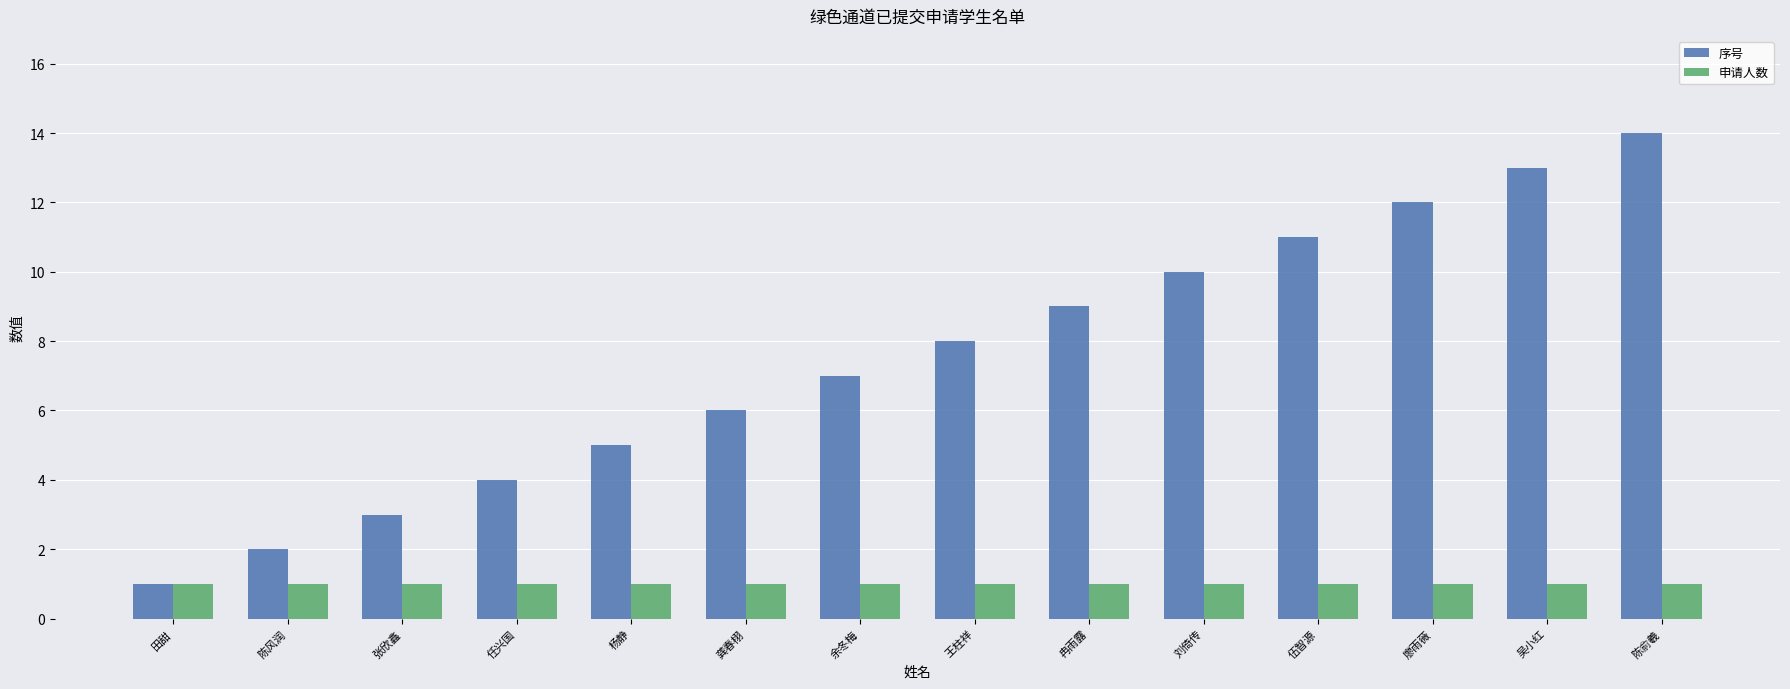

The value of 序号 at 刘倚传 is 10. True or false?

True